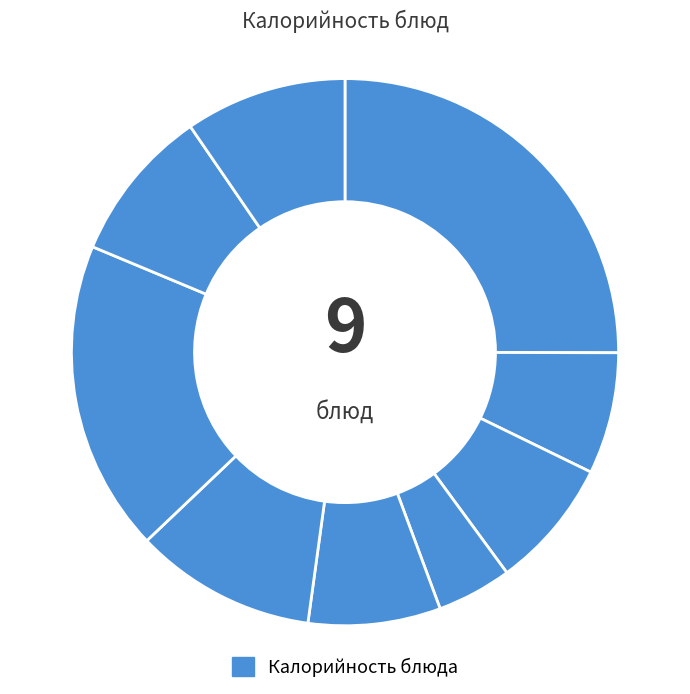

How many segments does this pie chart have?

9